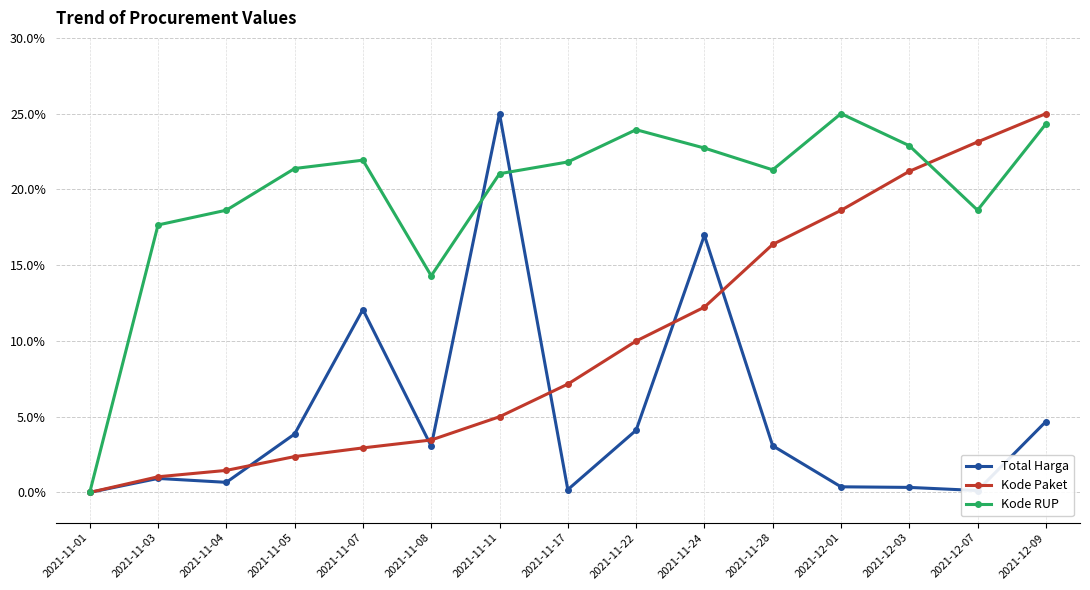

What are all the series names shown in the legend?

Total Harga, Kode Paket, Kode RUP